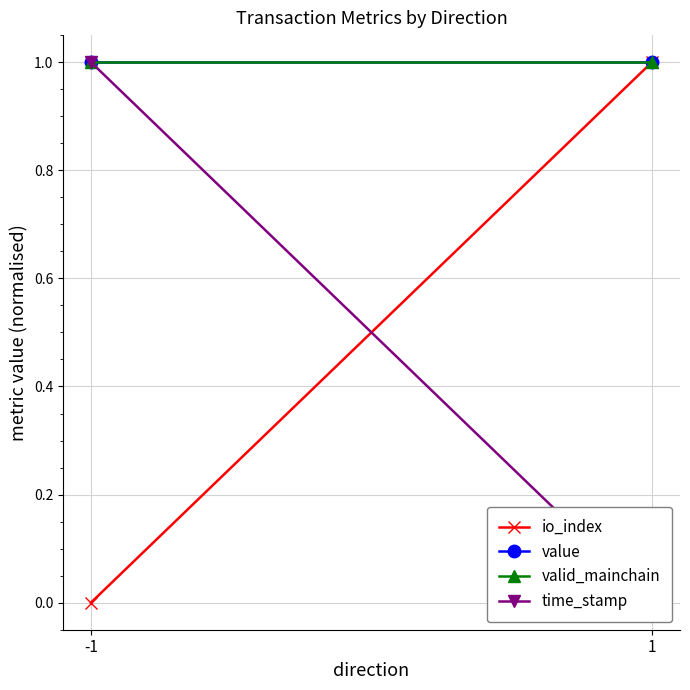

How many categories are shown in the chart?

2